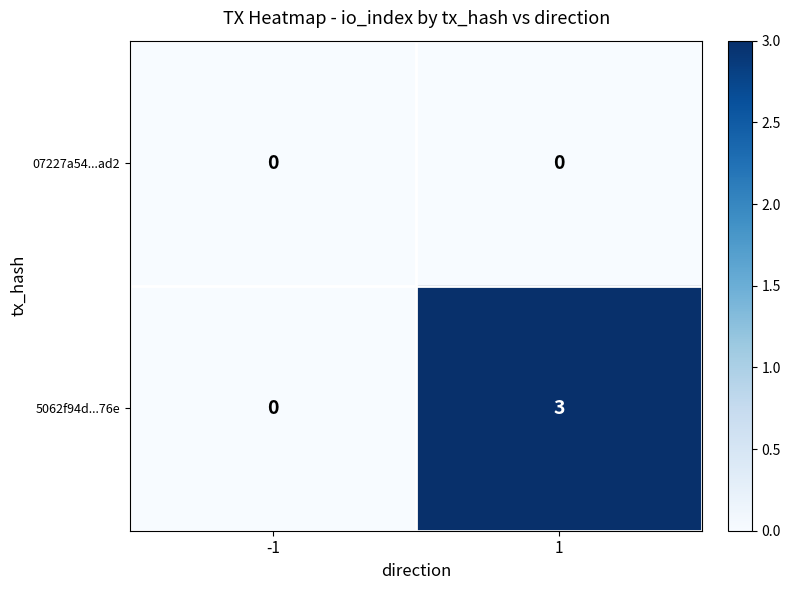

Rank the series by their average value, from lowest to highest.

07227a54...ad2, 5062f94d...76e